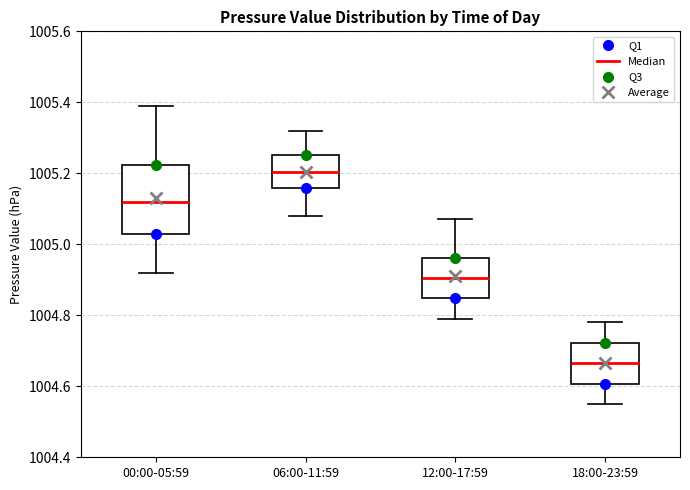

Where is the lower edge of the box for 18:00-23:59 on the y-axis? The values are not printed on the chart, so give them approximately, as read against the axis.

1004.60